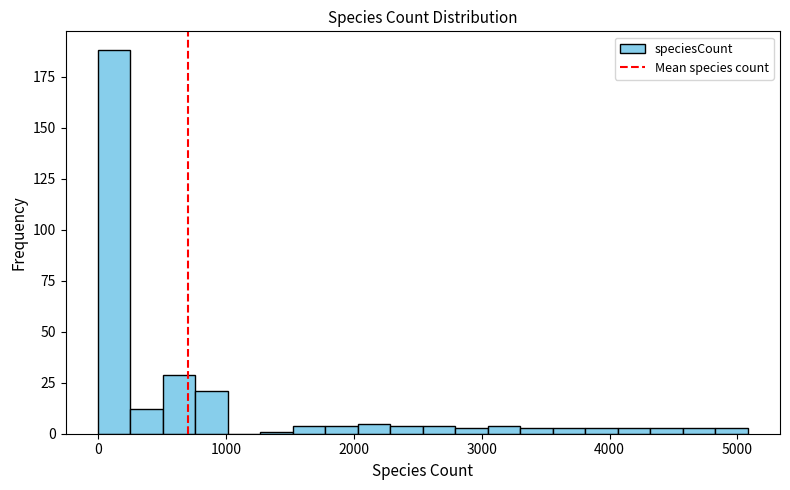

Read against the x-axis, roughly where is the centre of the tallest bar?

100